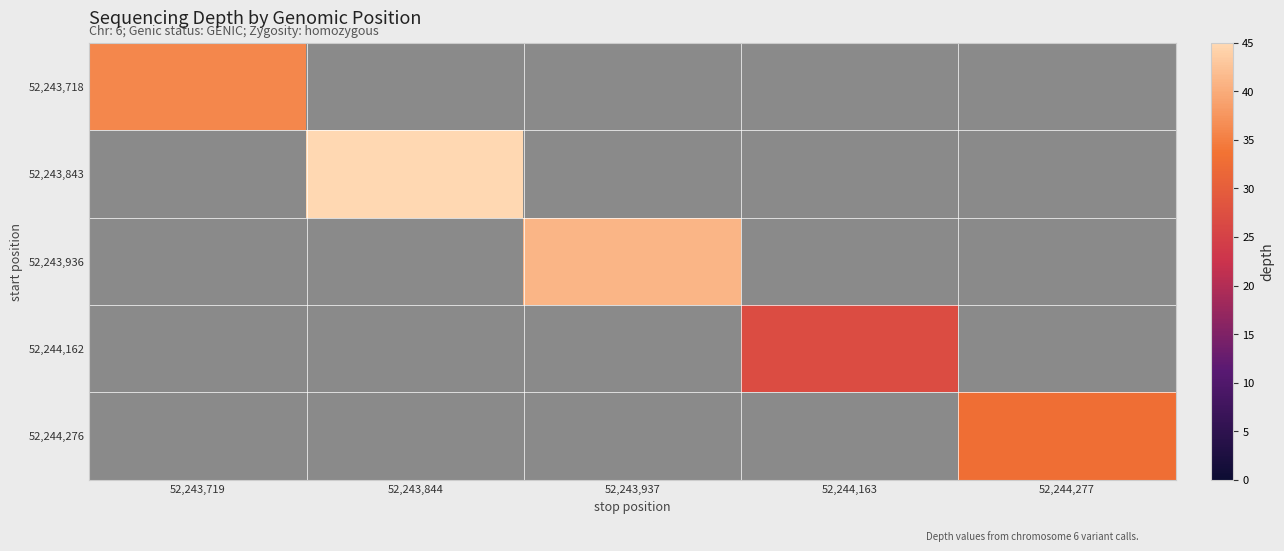

Which category has the lowest value across all series?

52,243,844